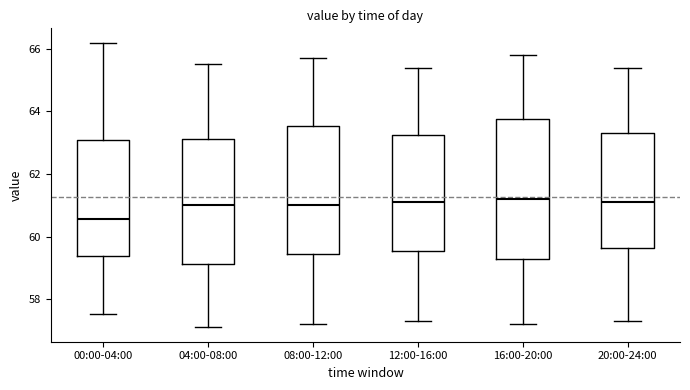

Reading left to right, read every box against the y-axis: the position of its median line, the range the box covers, and the ends of its whiskers. The values are not printed on the chart, so give them approximately, as read against the axis.

00:00-04:00: median 60.6, box 59.4 to 63.0, whiskers 57.6 to 66.2
04:00-08:00: median 61.0, box 59.2 to 63.2, whiskers 57.2 to 65.6
08:00-12:00: median 61.0, box 59.4 to 63.6, whiskers 57.2 to 65.8
12:00-16:00: median 61.2, box 59.6 to 63.2, whiskers 57.4 to 65.4
16:00-20:00: median 61.2, box 59.2 to 63.8, whiskers 57.2 to 65.8
20:00-24:00: median 61.2, box 59.6 to 63.4, whiskers 57.4 to 65.4